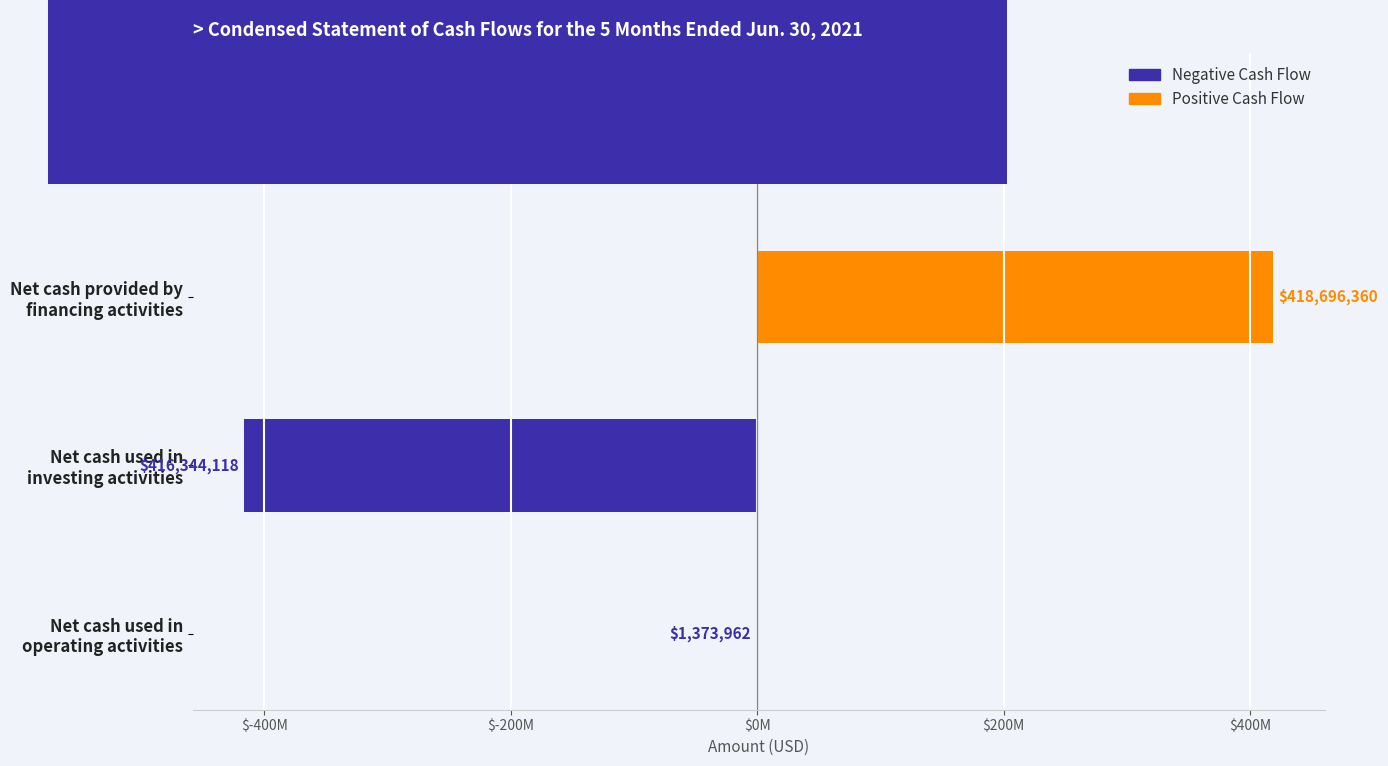

What are all the series names shown in the legend?

Positive Cash Flow, Negative Cash Flow